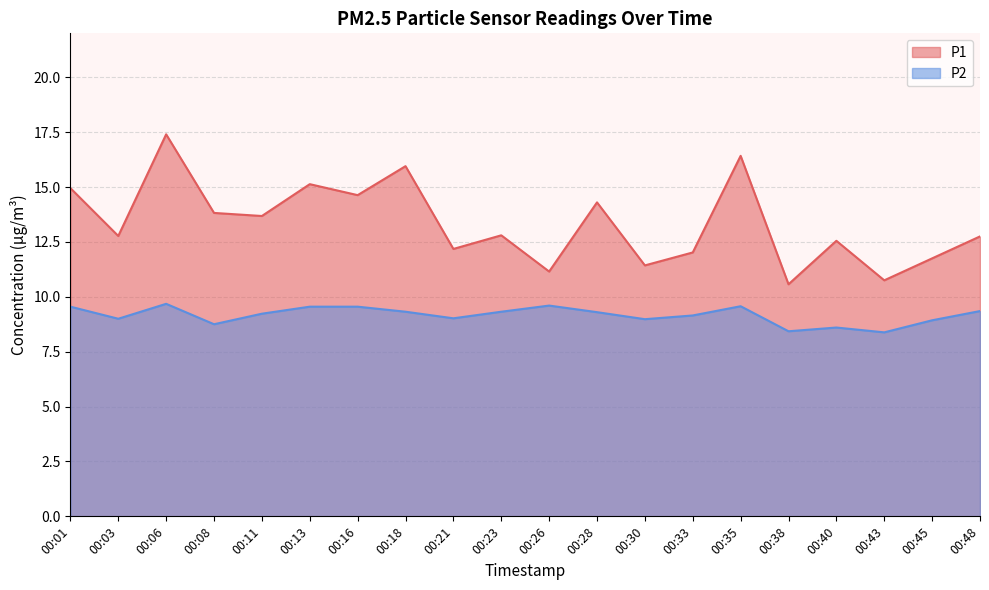

Which series has the largest total across all categories?

P1